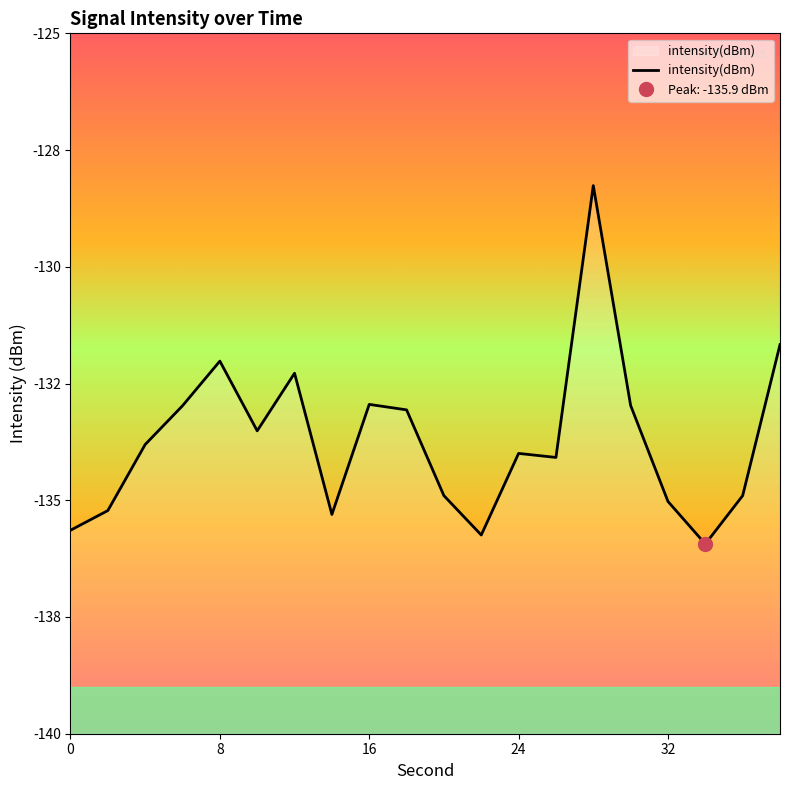

Is it true that the value at 8 is -37.2?

False